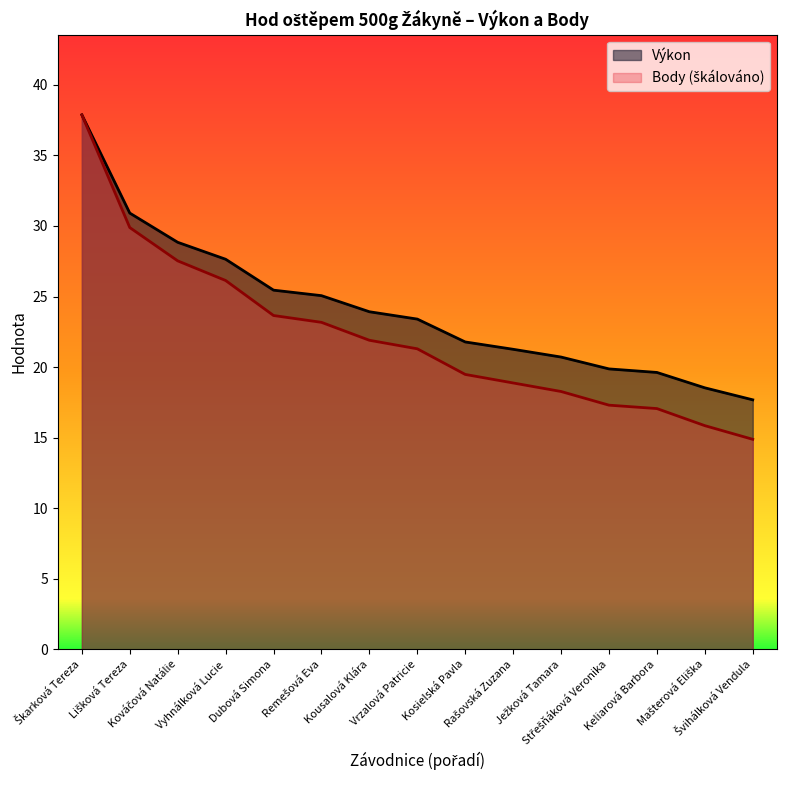

Between Škarková Tereza and Mašterová Eliška, which series saw the biggest shift?

Body